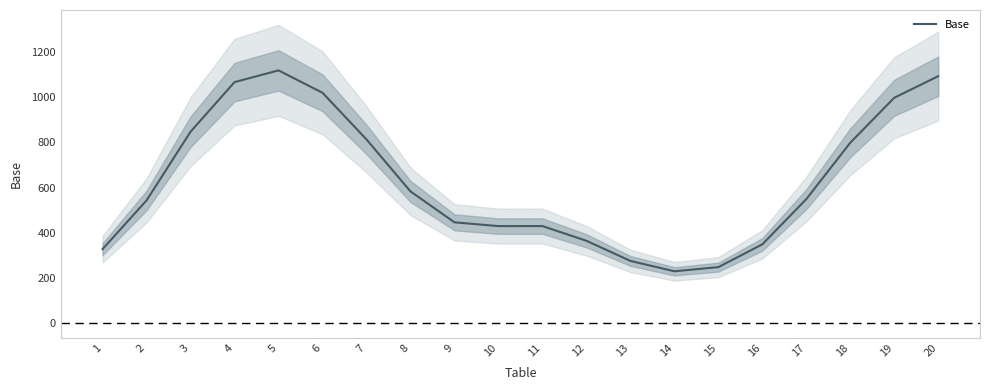

Reading left to right, what are all the values shown in this chart?

327.5	543.1	847.2	1066.6	1118.5	1019.5	813.0	582.9	446.0	429.2	429.3	364.4	275.2	229.3	247.6	348.5	548.6	798.3	997.3	1092.8